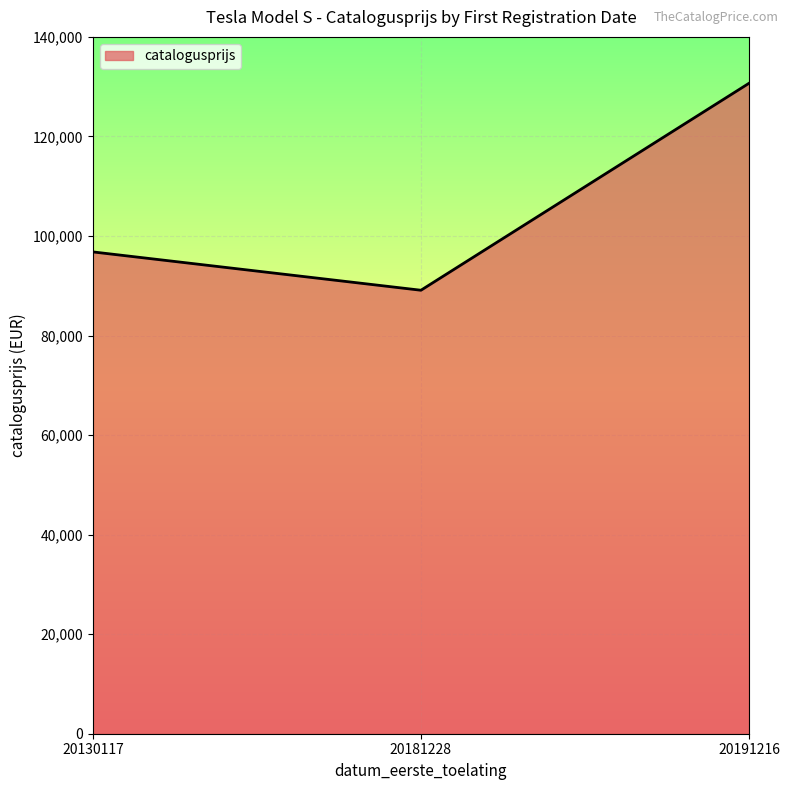

Between 20130117 and 20181228, which is larger?

20130117